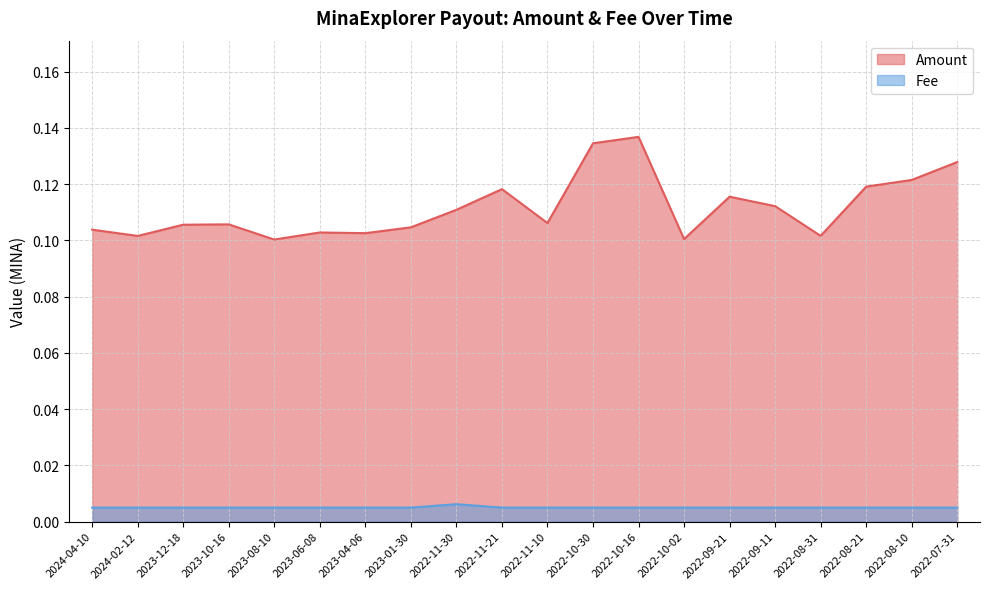

In Fee, how many points are higher than both neighbors (excluding endpoints)?

1